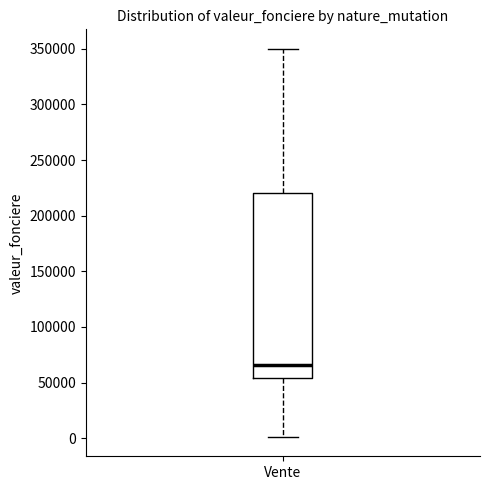

Where is the upper edge of the box for Vente on the y-axis? The values are not printed on the chart, so give them approximately, as read against the axis.

220000